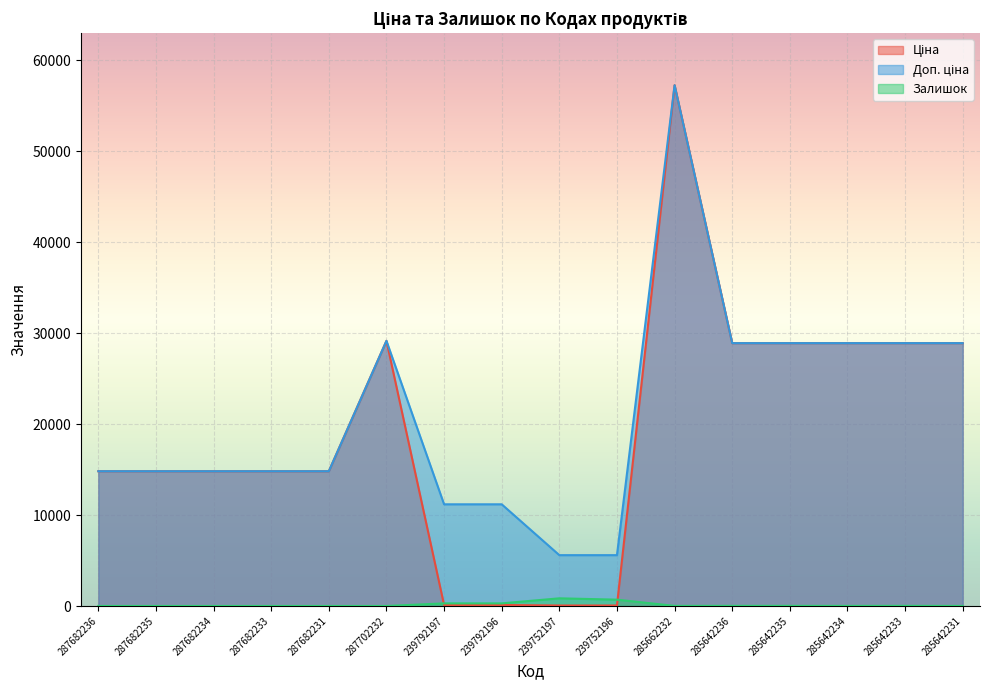

In Доп. ціна, how many points are higher than both neighbors (excluding endpoints)?

2